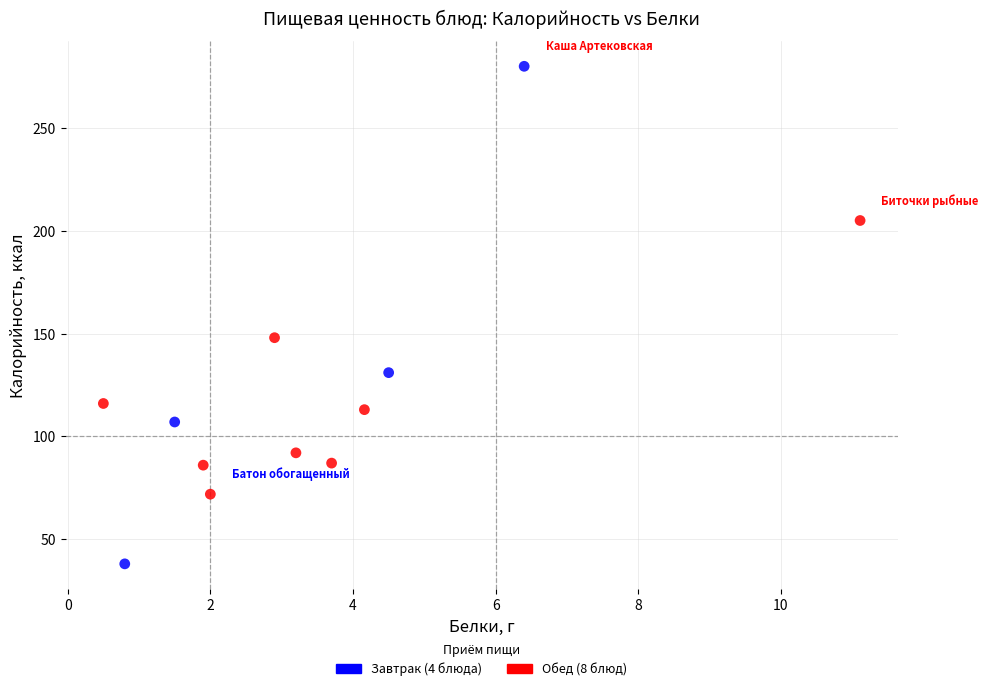

Which series contains the lowest Y value?

Завтрак (4 блюда)